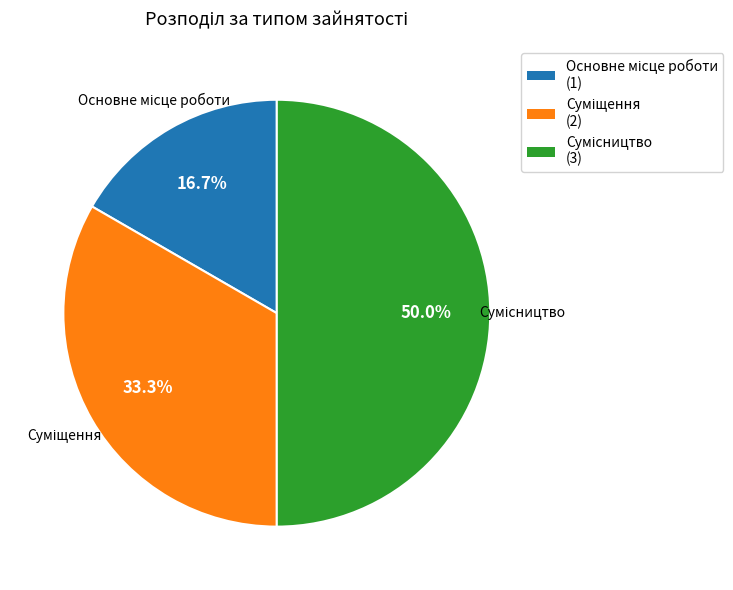

To the nearest percent, what is the difference between the Суміщення and Сумісництво slice percentages?

17%